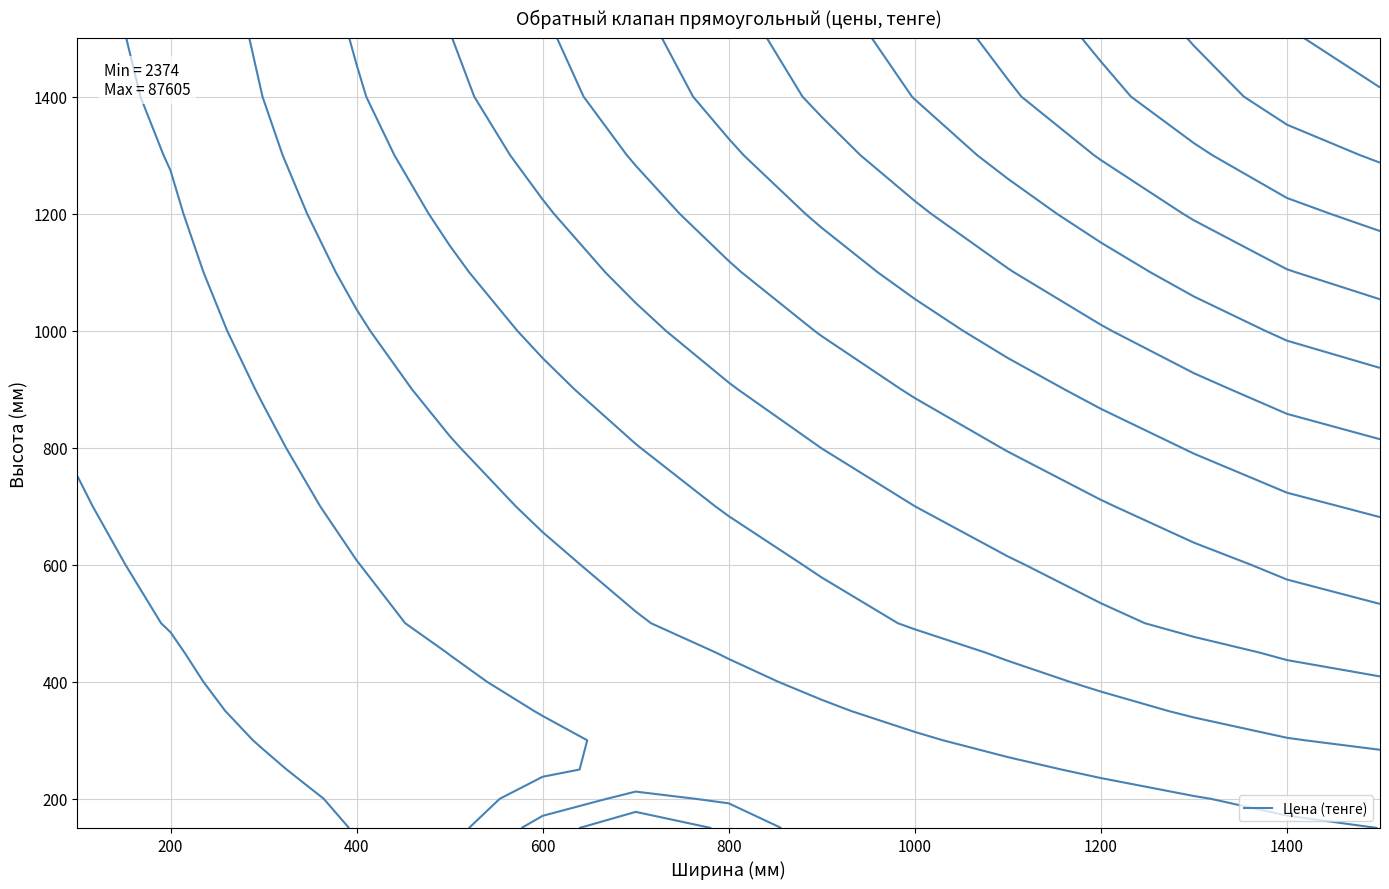

Read the 700 value at 14, to the nearest 10.

44020